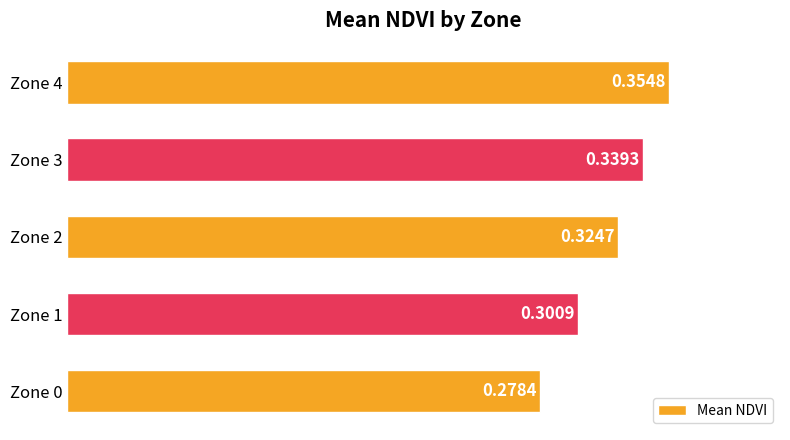

Rank the categories by value from lowest to highest.

Zone 0, Zone 1, Zone 2, Zone 3, Zone 4